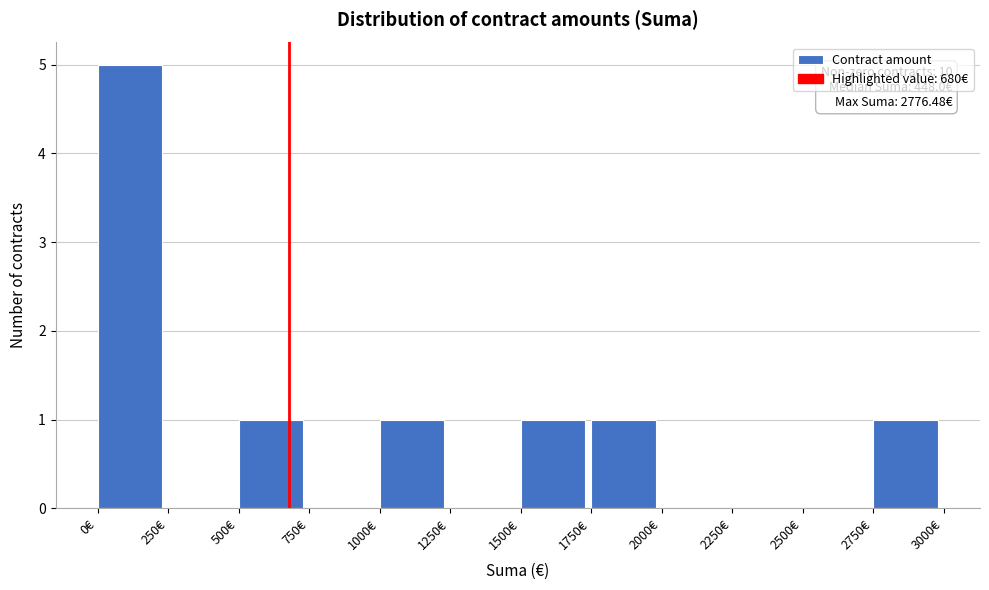

Which range on the x-axis has the tallest bar?

0 to 250